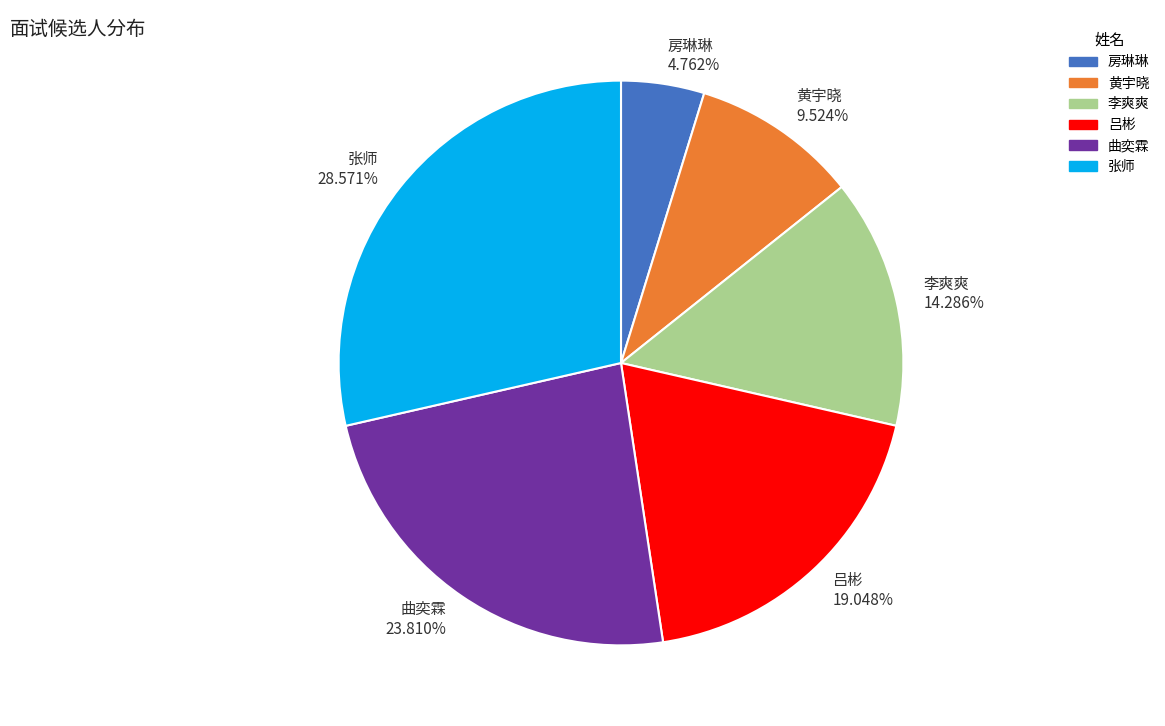

To the nearest percent, what is the combined percentage of 吕彬 and 李爽爽?

33%